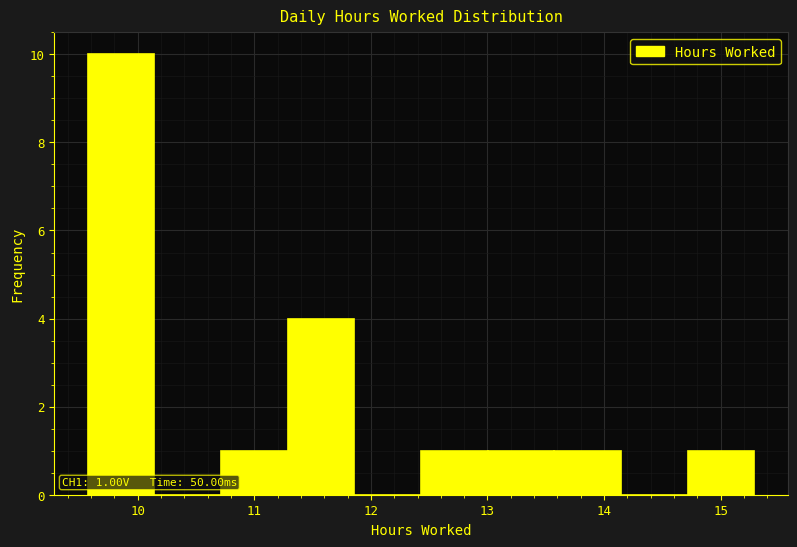

Which range on the x-axis has the tallest bar?

9.6 to 10.1